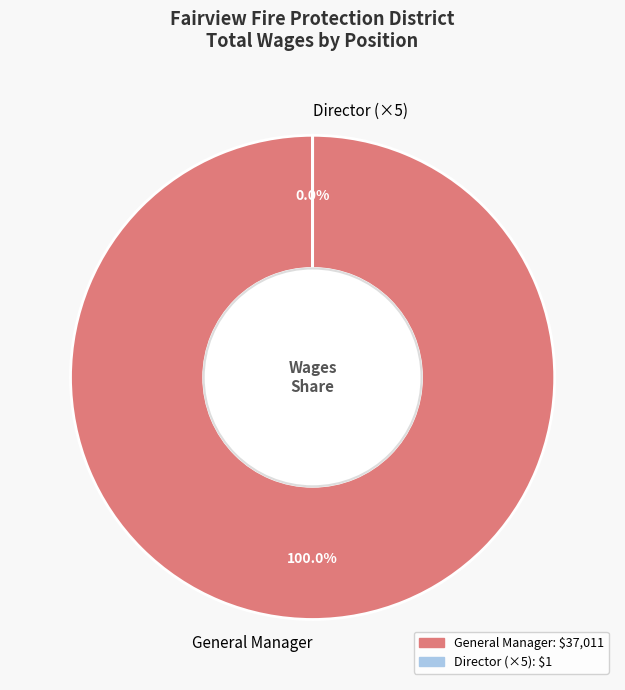

The General Manager slice represents 99% of the pie. True or false?

False